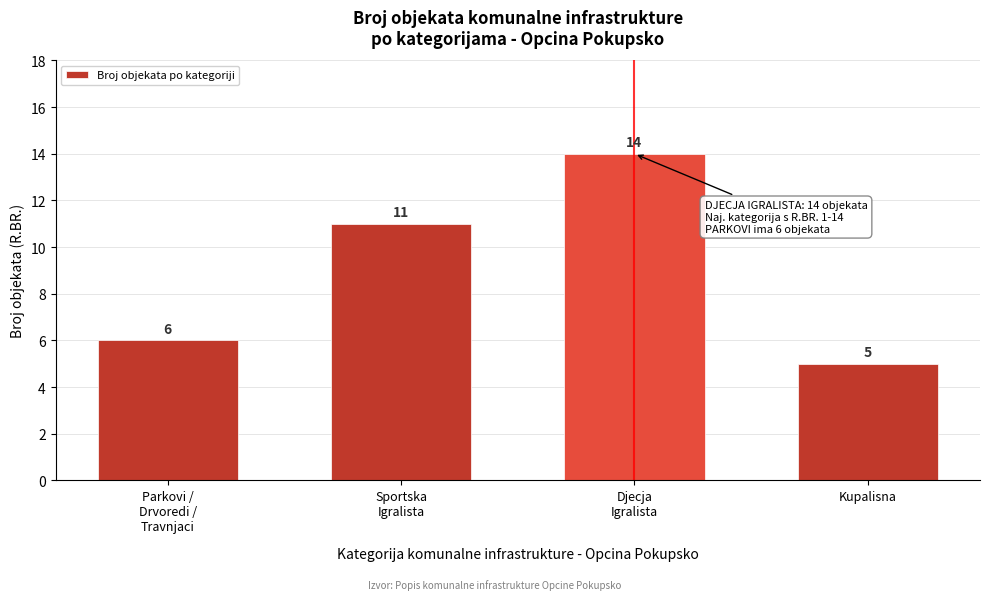

Reading left to right, list all the values displayed in this chart.

6	11	14	5